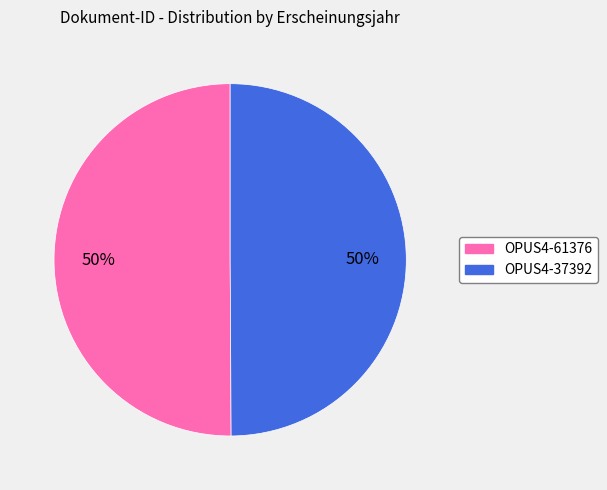

What percentage is the OPUS4-37392 slice, to the nearest percent?

50%